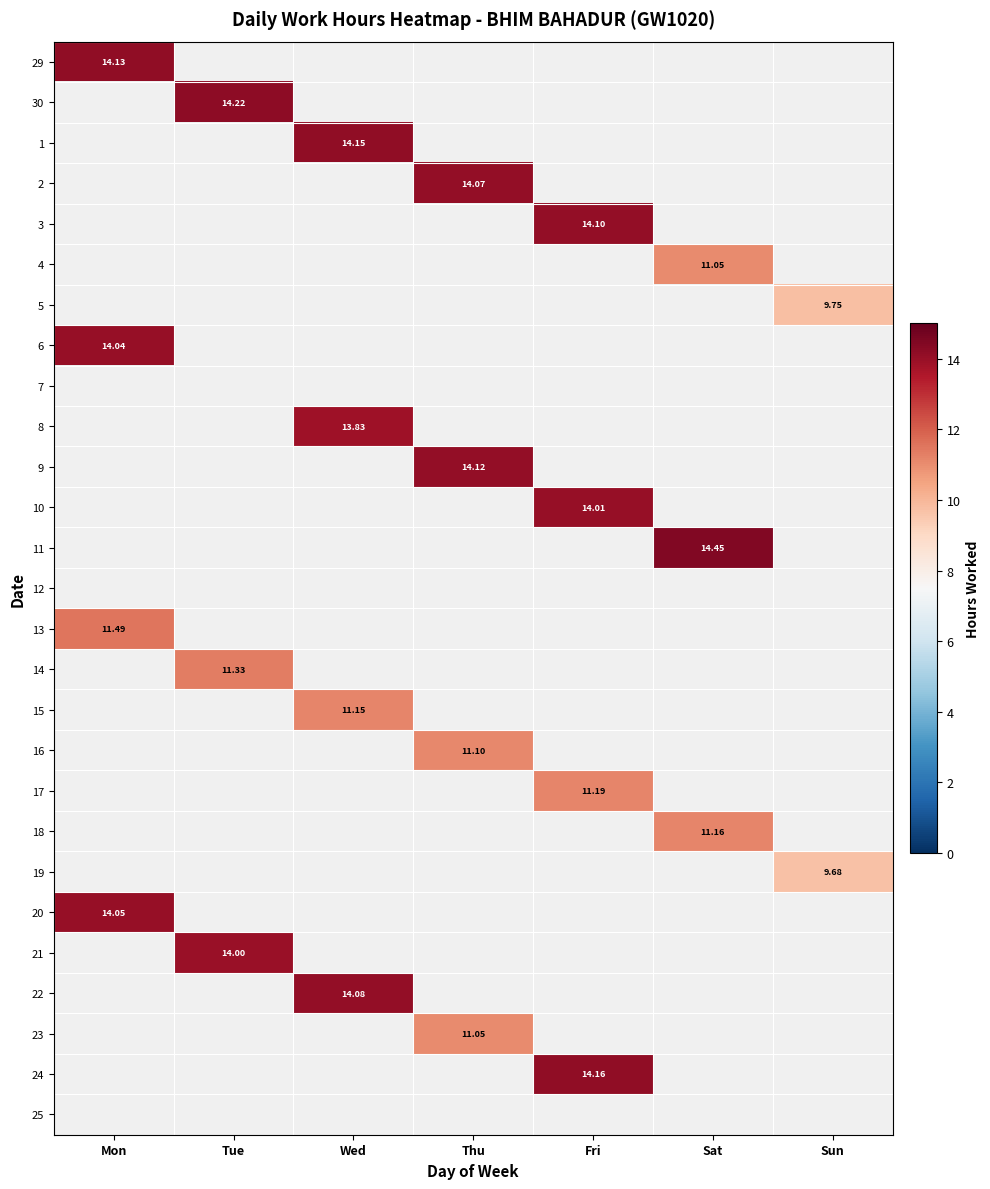

How many categories are shown in the chart?

7